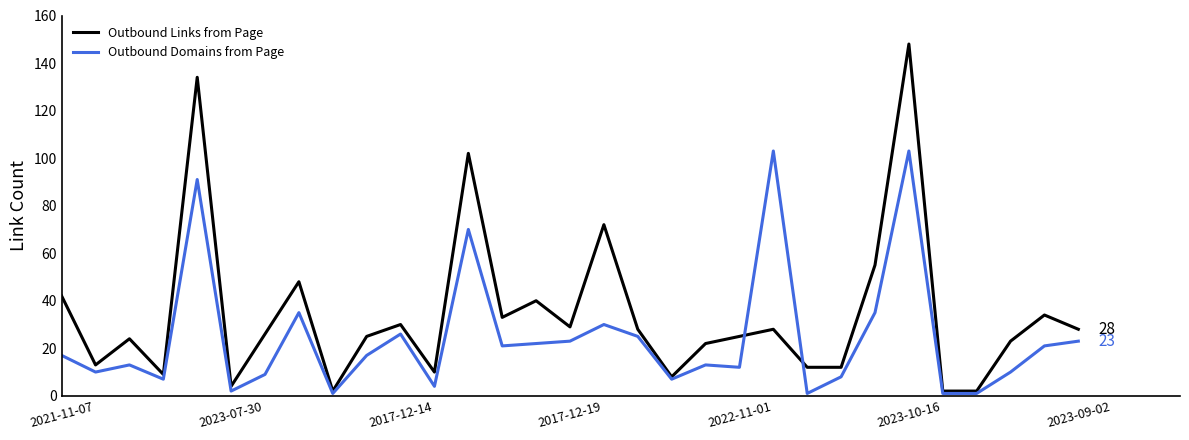

List the series in order of their overall mean, lowest first.

Outbound Domains from Page, Outbound Links from Page